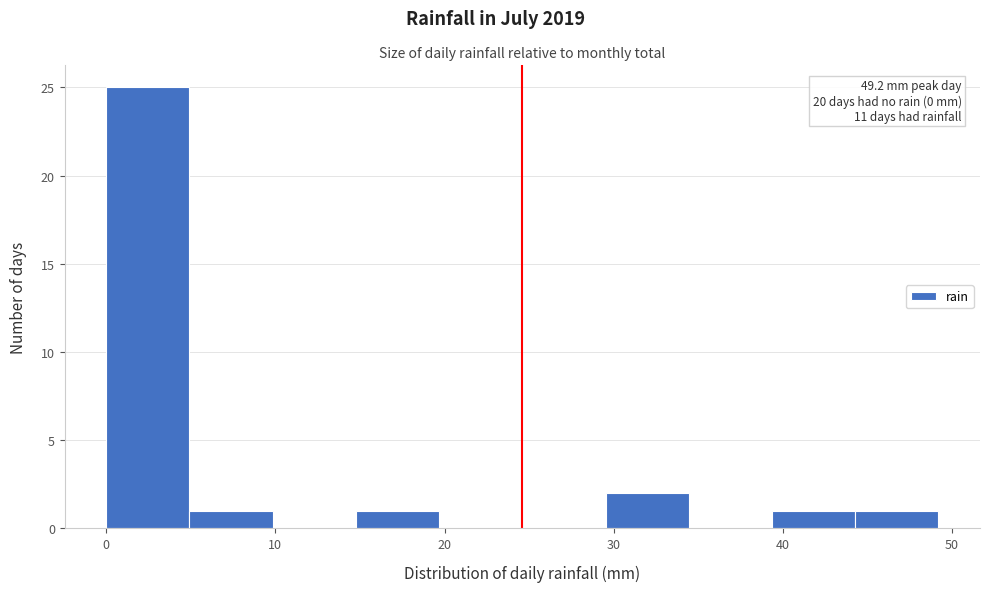

Which range on the x-axis has the tallest bar?

0 to 5